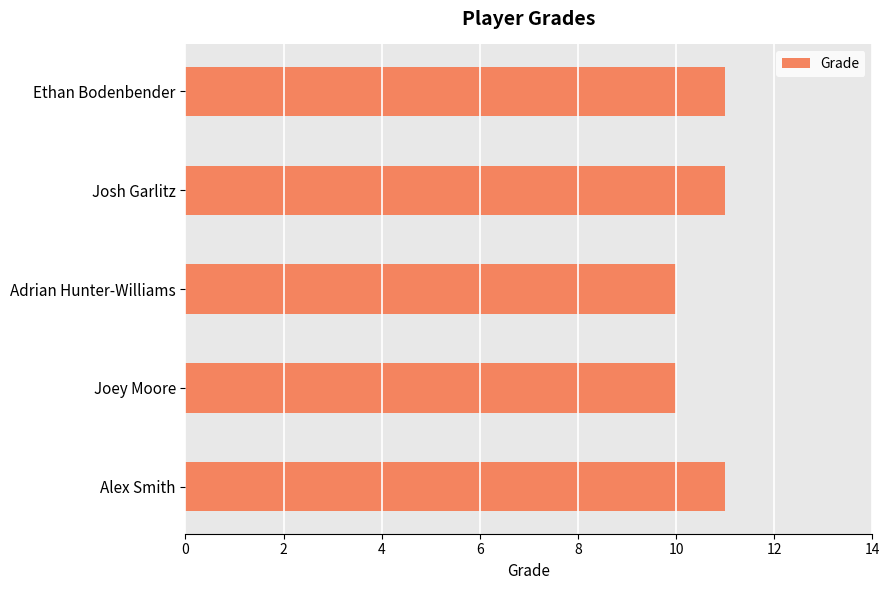

What is the greatest value displayed?

11